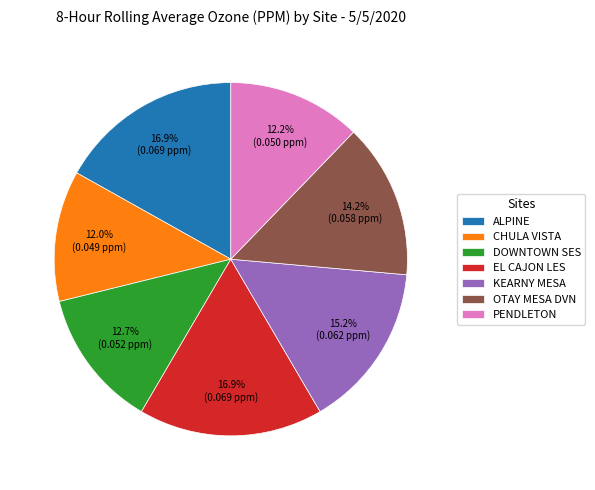

To the nearest percent, what portion does EL CAJON LES represent?

17%